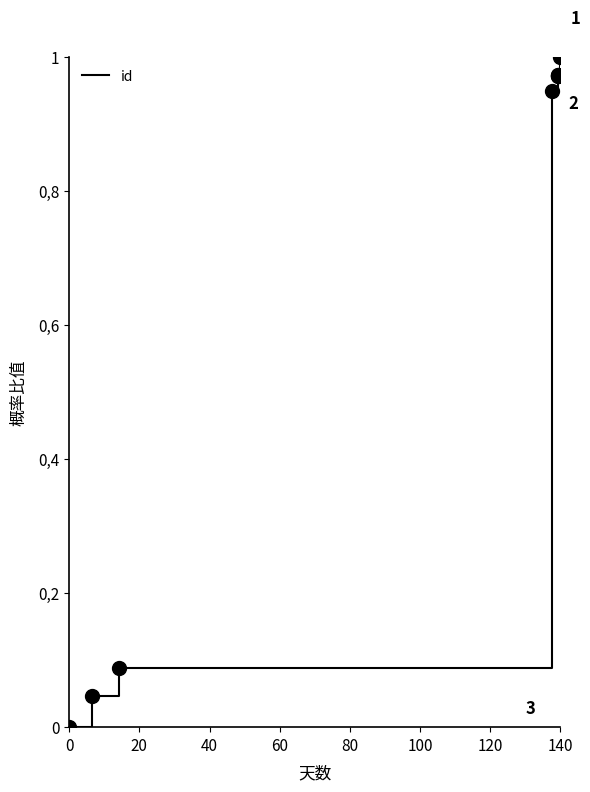

Is it true that the value at 120 is 1.4?

False